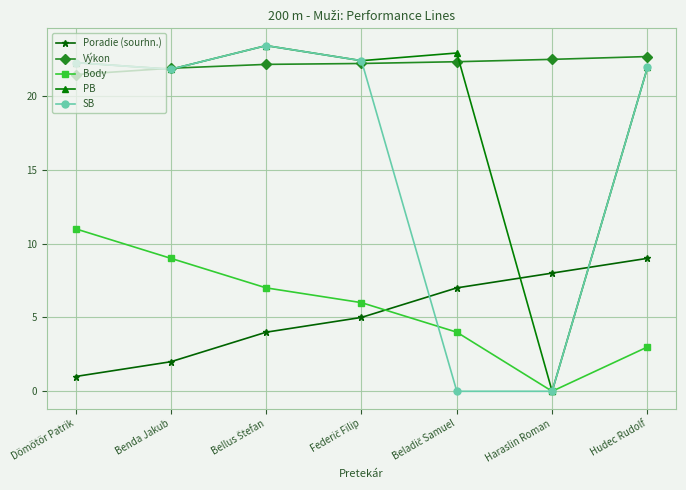

At how many categories does at least one series exceed 19?

7